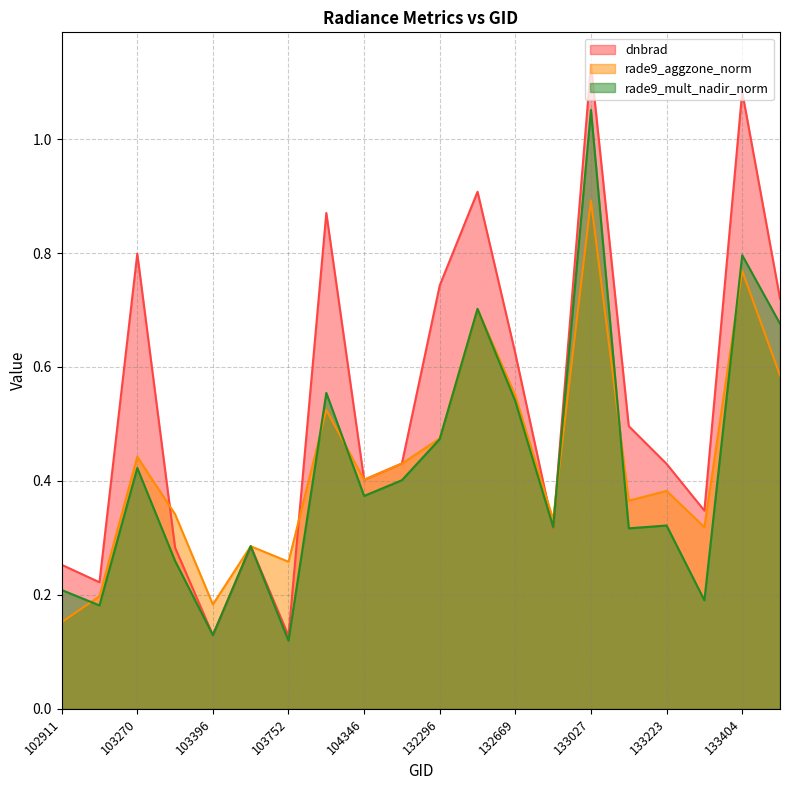

At which category does the chart reach its peak across all series?

133027